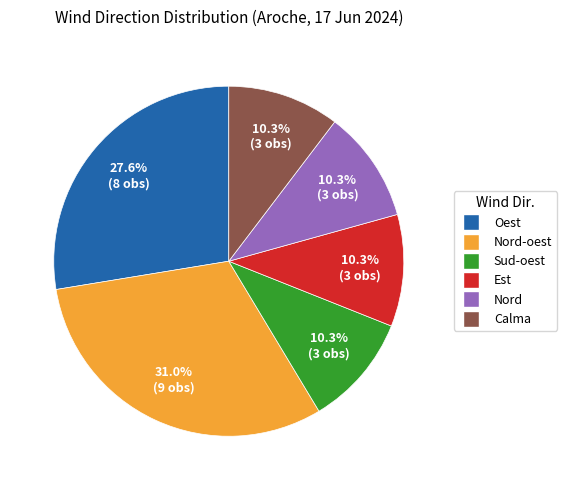

Is there a majority slice in this chart?

No